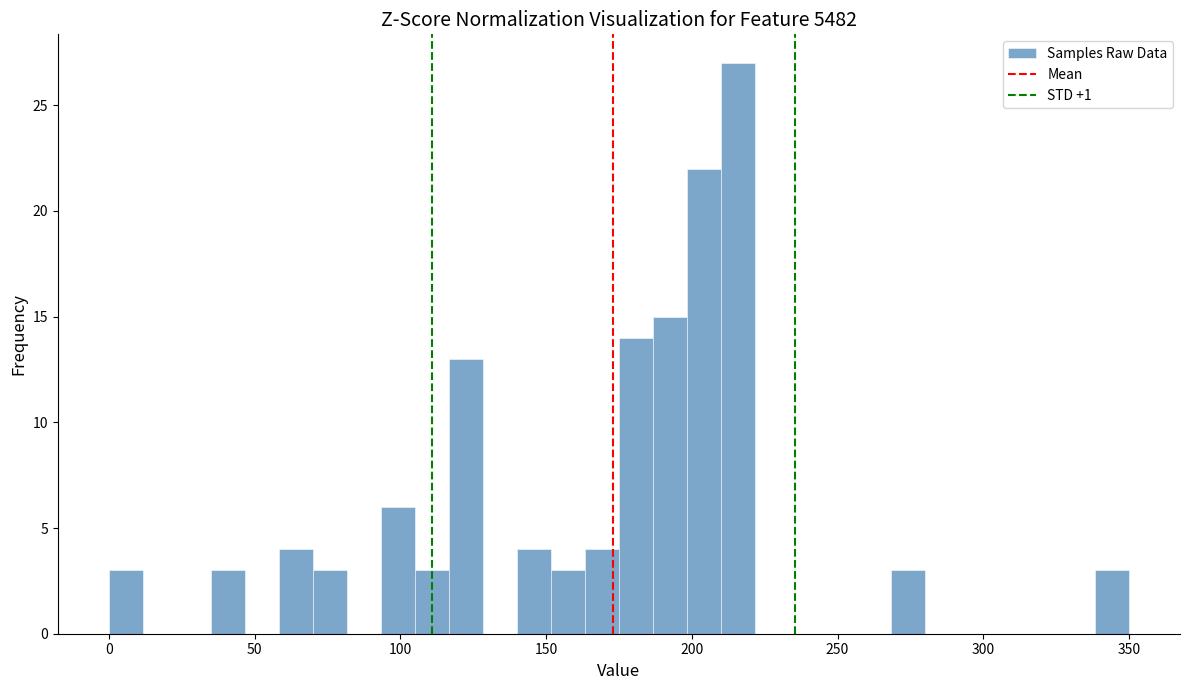

Around what value on the x-axis is the tallest bar? Give the approximate position of its centre, as read against the axis.

215